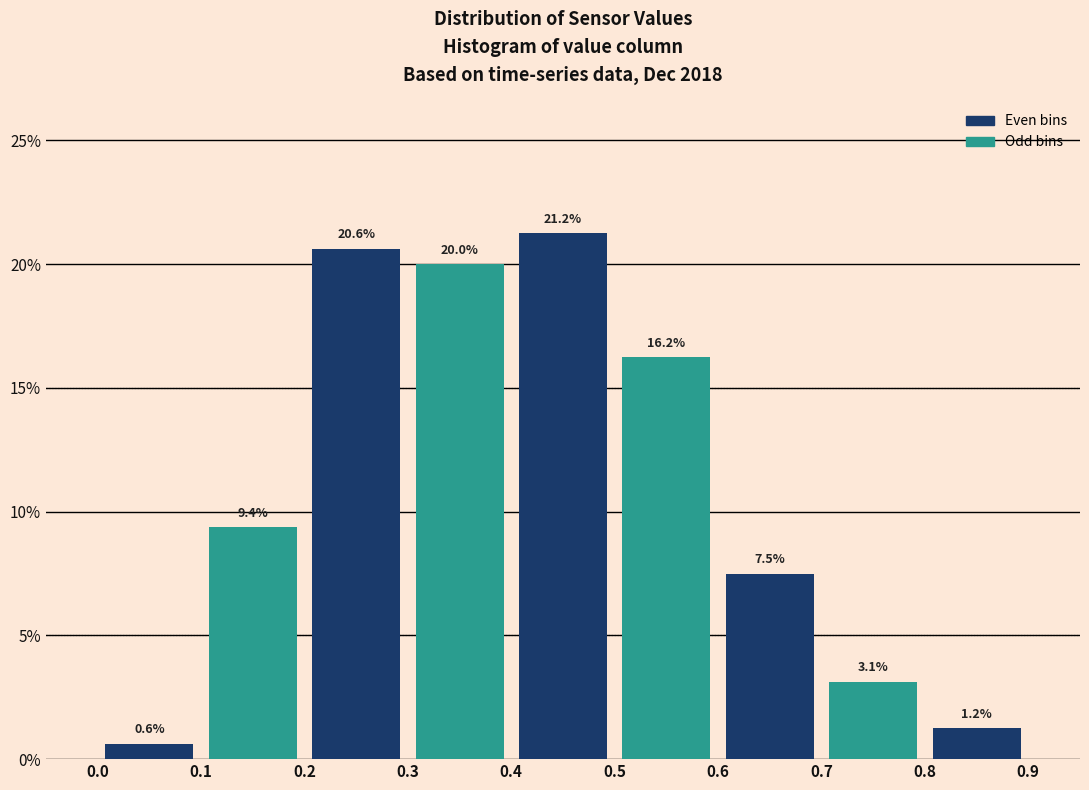

Reading left to right, list every bar in this chart as the range it spans on the x-axis followed by its height.

0.0 to 0.1: 0.6
0.1 to 0.2: 9.4
0.2 to 0.3: 20.6
0.3 to 0.4: 20.0
0.4 to 0.5: 21.2
0.5 to 0.6: 16.2
0.6 to 0.7: 7.5
0.7 to 0.8: 3.1
0.8 to 0.9: 1.2